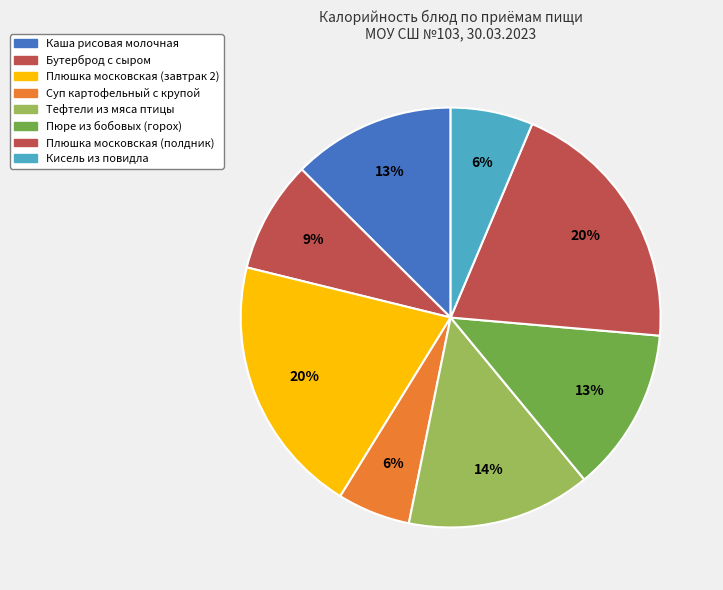

How many slices are in this pie chart?

8